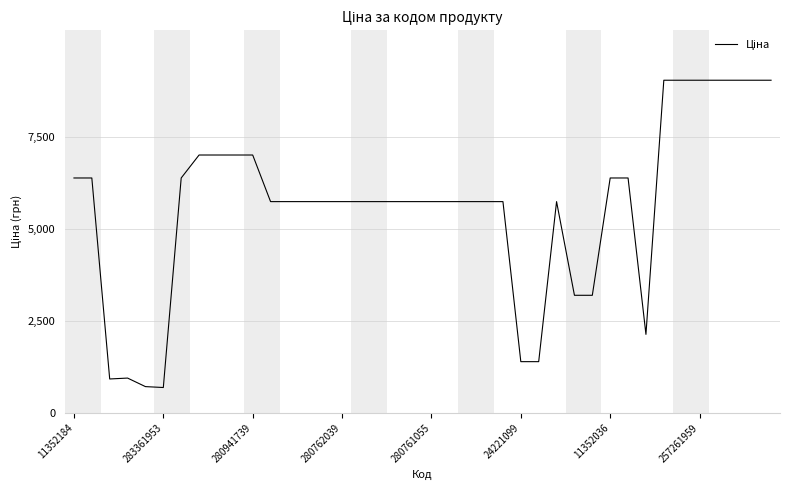

What is the maximum value shown in the chart?

9033.4